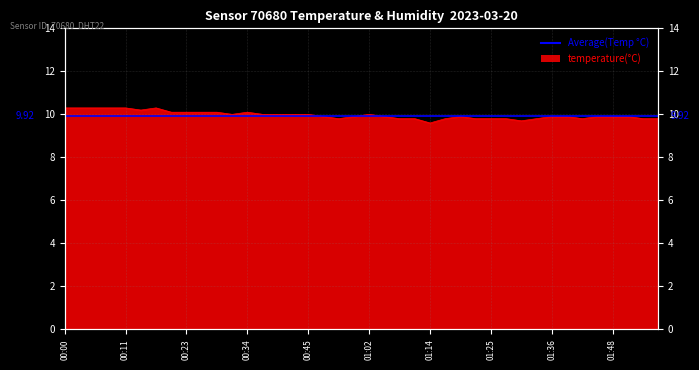

Reading left to right, list all the values displayed in this chart.

00:00=10.3	00:03=10.3	00:05=10.3	00:08=10.3	00:11=10.3	00:14=10.2	00:17=10.3	00:20=10.1	00:23=10.1	00:25=10.1	00:28=10.1	00:31=10.0	00:34=10.1	00:37=10.0	00:40=10.0	00:42=10.0	00:45=10.0	00:48=9.9	00:51=9.8	00:54=9.9	01:02=10.0	01:05=9.9	01:08=9.8	01:11=9.8	01:14=9.6	01:17=9.8	01:19=9.9	01:22=9.8	01:25=9.8	01:28=9.8	01:31=9.7	01:34=9.8	01:36=9.9	01:39=9.9	01:42=9.8	01:45=9.9	01:48=9.9	01:51=9.9	01:54=9.8	01:57=9.8